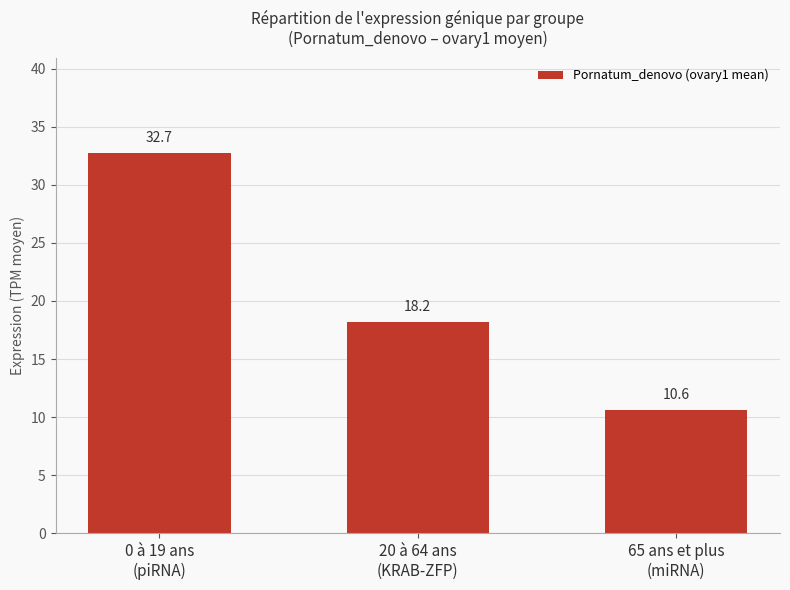

Reading right to left, transcribe all the data shown in this chart.

65 ans et plus
(miRNA)=10.6	20 à 64 ans
(KRAB-ZFP)=18.2	0 à 19 ans
(piRNA)=32.7